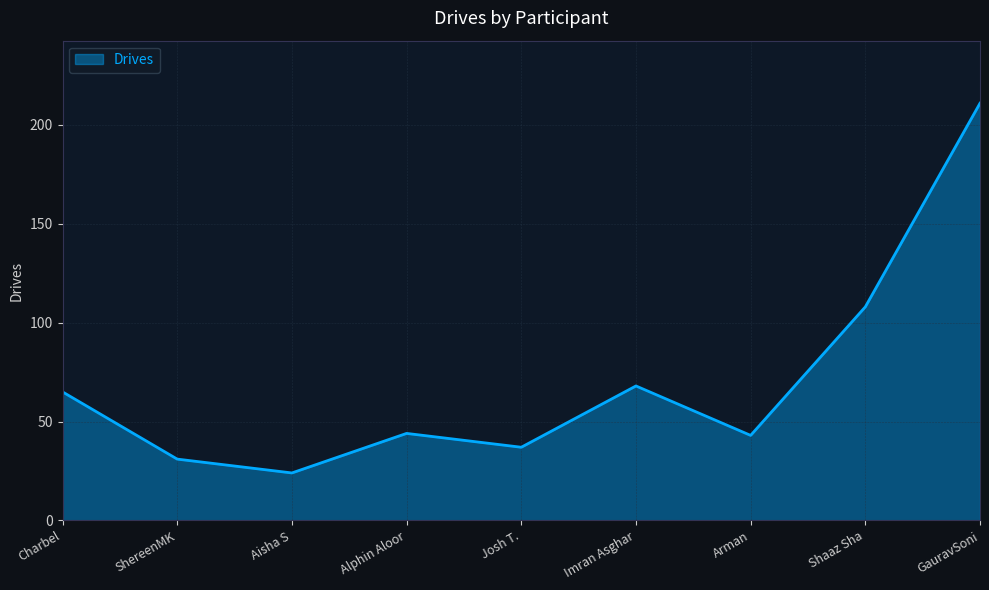

Which has a higher value, GauravSoni or Alphin Aloor?

GauravSoni